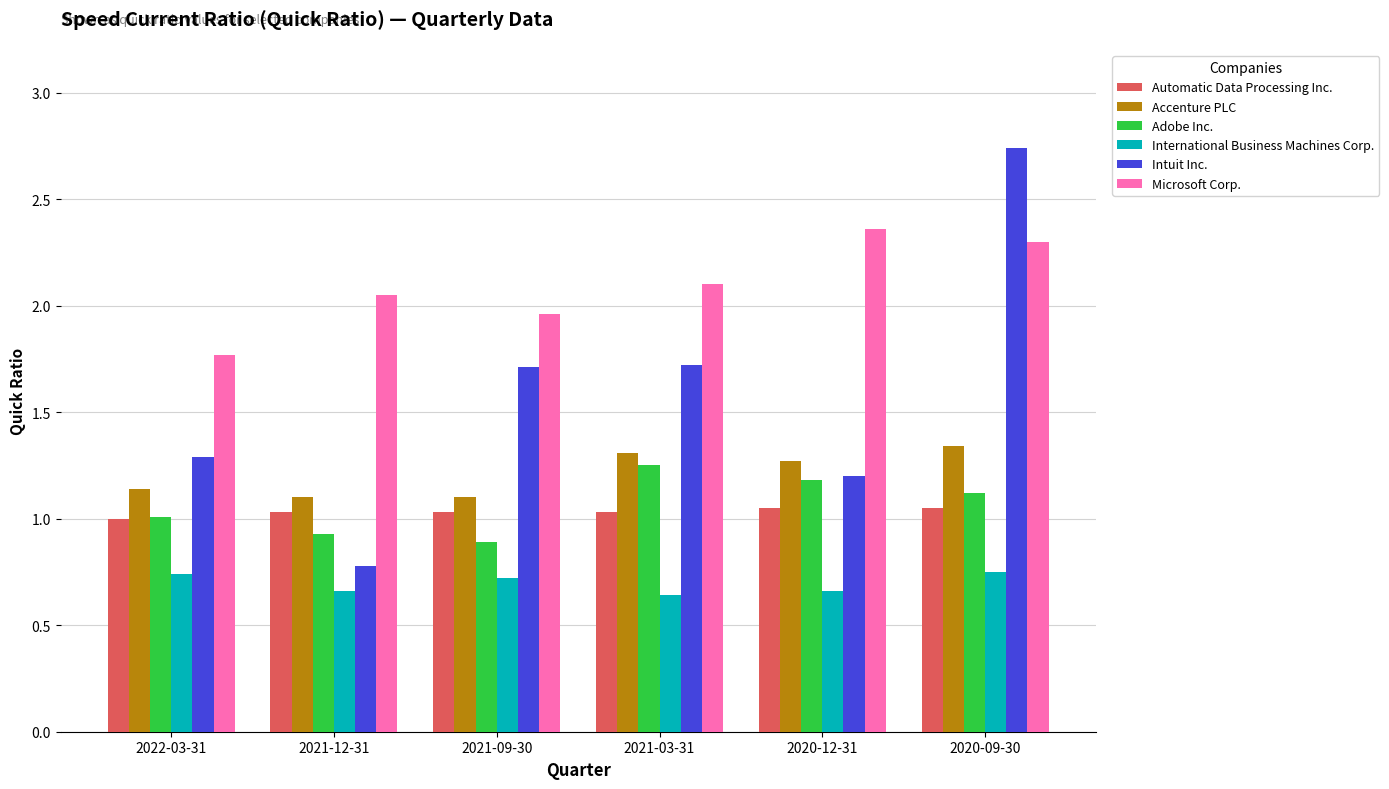

What is the difference between the Microsoft Corp. values at 2021-03-31 and 2020-12-31?

0.3